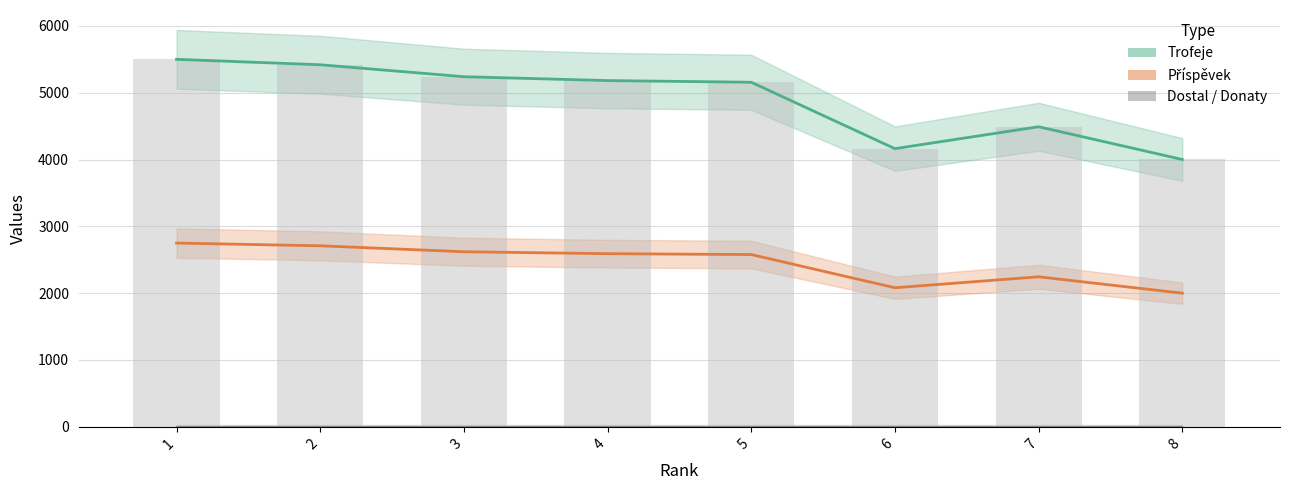

Rank the series by their average value, from lowest to highest.

Dostal, Příspěvek, Trofeje